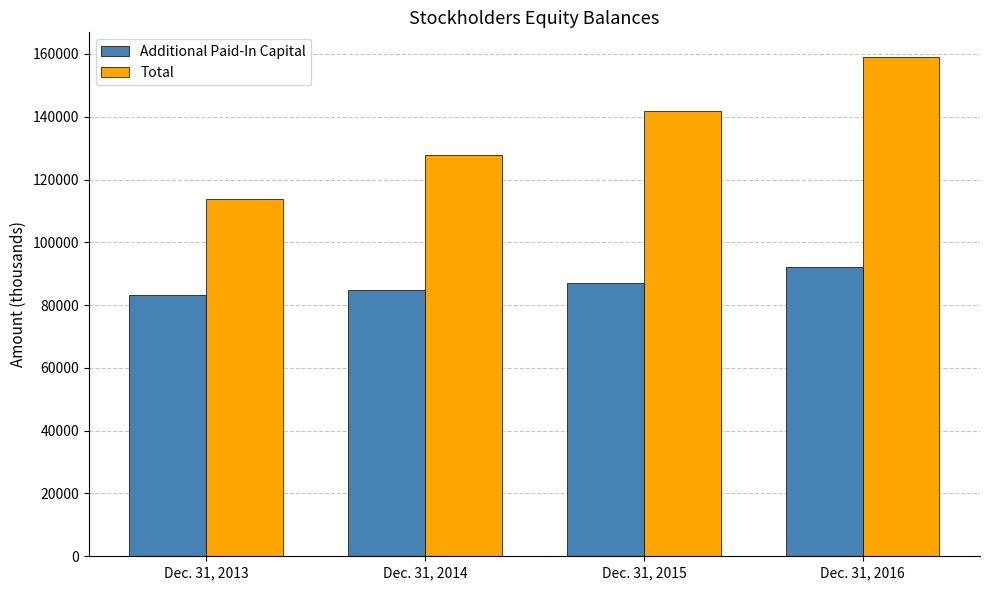

How many distinct data groups are displayed?

2